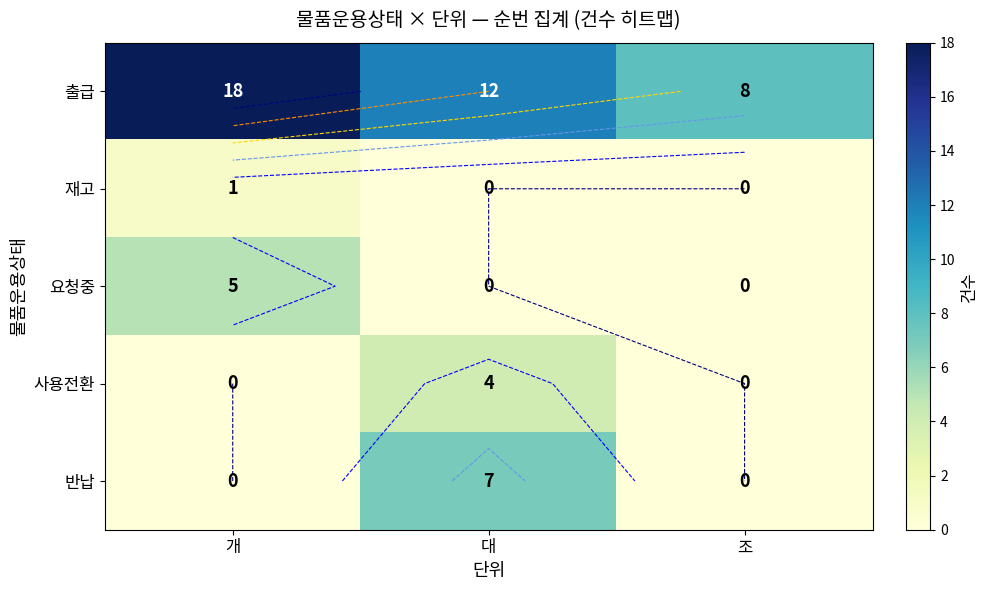

Where is 반납 nearest to the value 3?

개